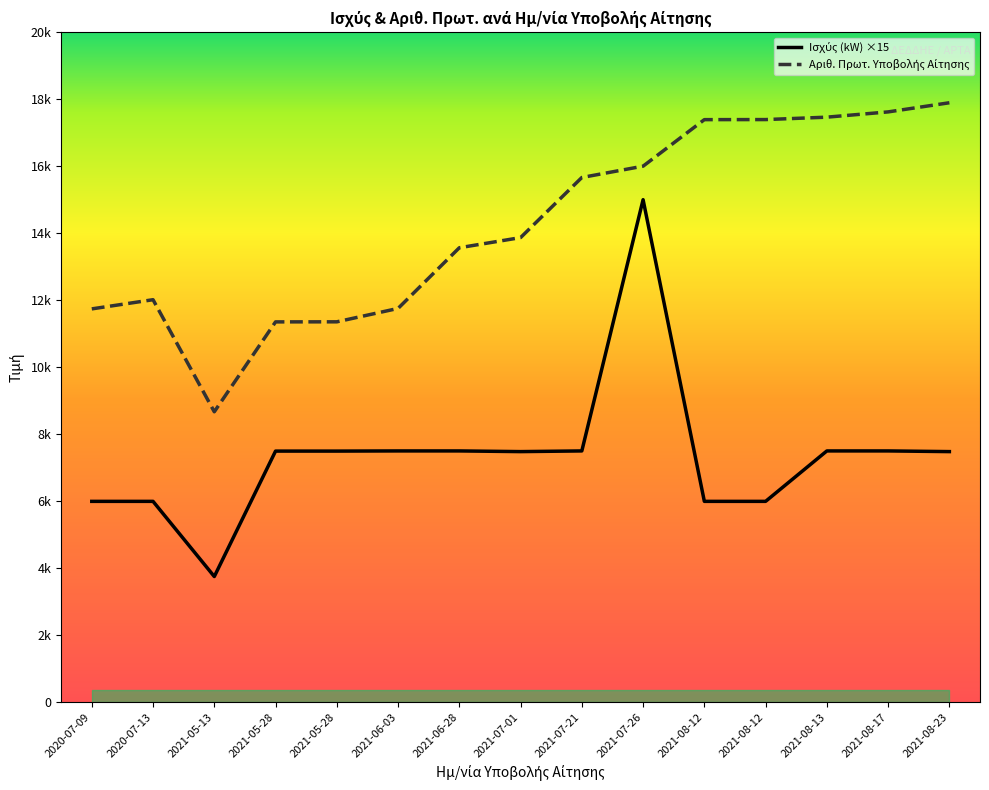

Reading left to right, list all the values displayed in this chart.

Ισχύς (kW) ×15: 5994.0	5994.0	3750.0	7494.2	7494.2	7499.2	7499.2	7479.0	7499.2	14998.5	5994.0	5994.0	7499.2	7499.2	7479.0
Αριθ. Πρωτ. Υποβολής Αίτησης: 11739.0	12013.0	8668.0	11351.0	11353.0	11753.0	13564.0	13867.0	15661.0	15999.0	17388.0	17390.0	17462.0	17619.0	17892.0